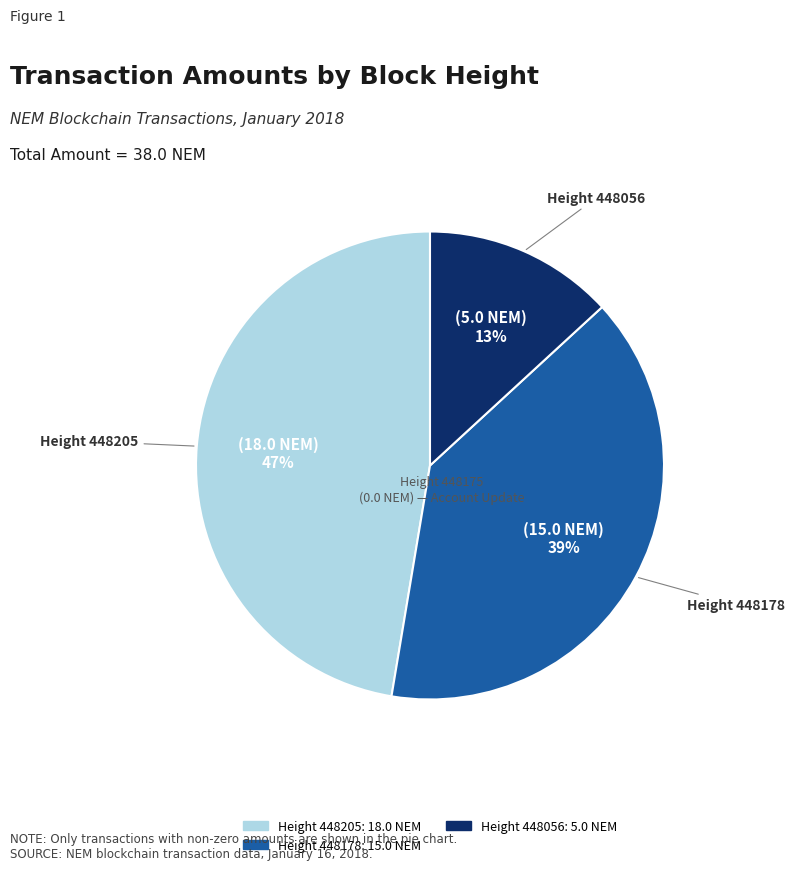

Is there a majority slice in this chart?

No